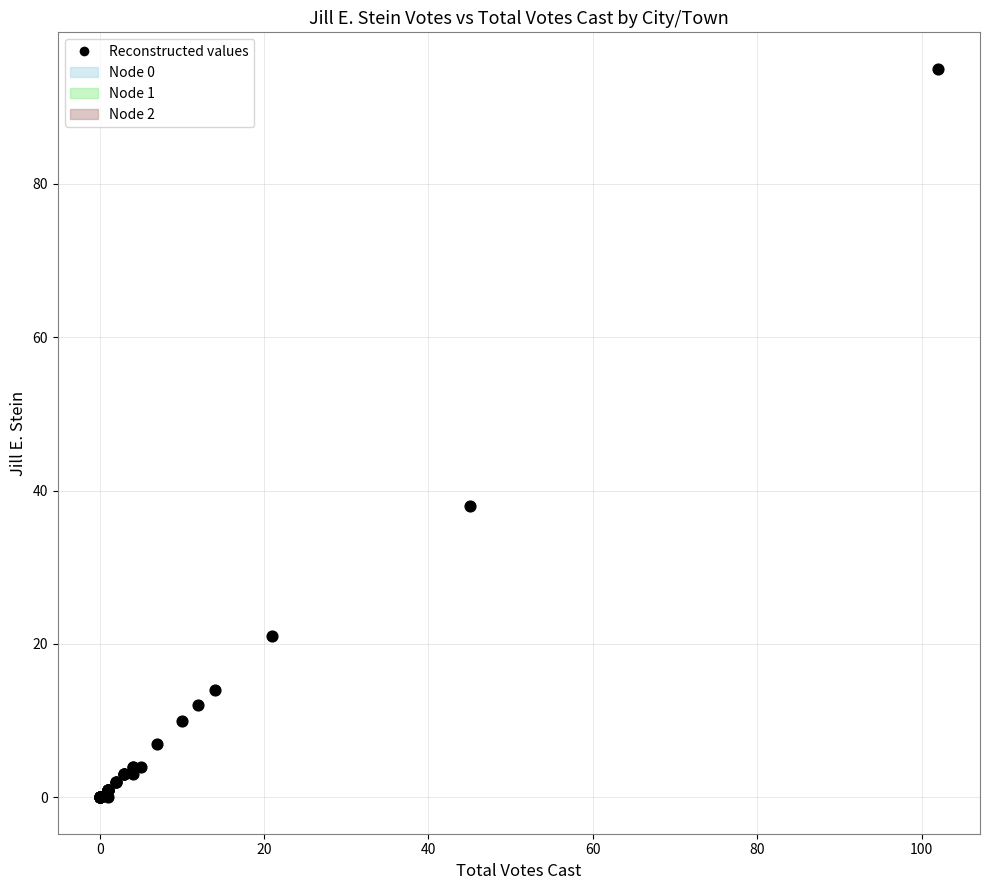

What Y value in the scatter plot is closest to 47?

38